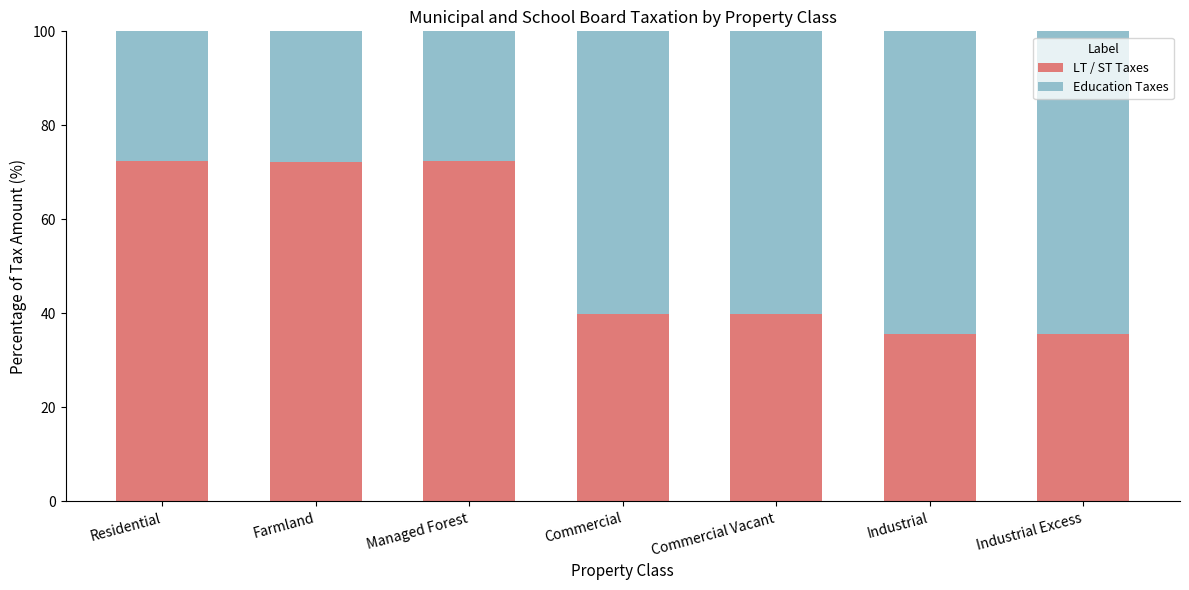

Read the LT / ST Taxes value at Industrial.

35.6